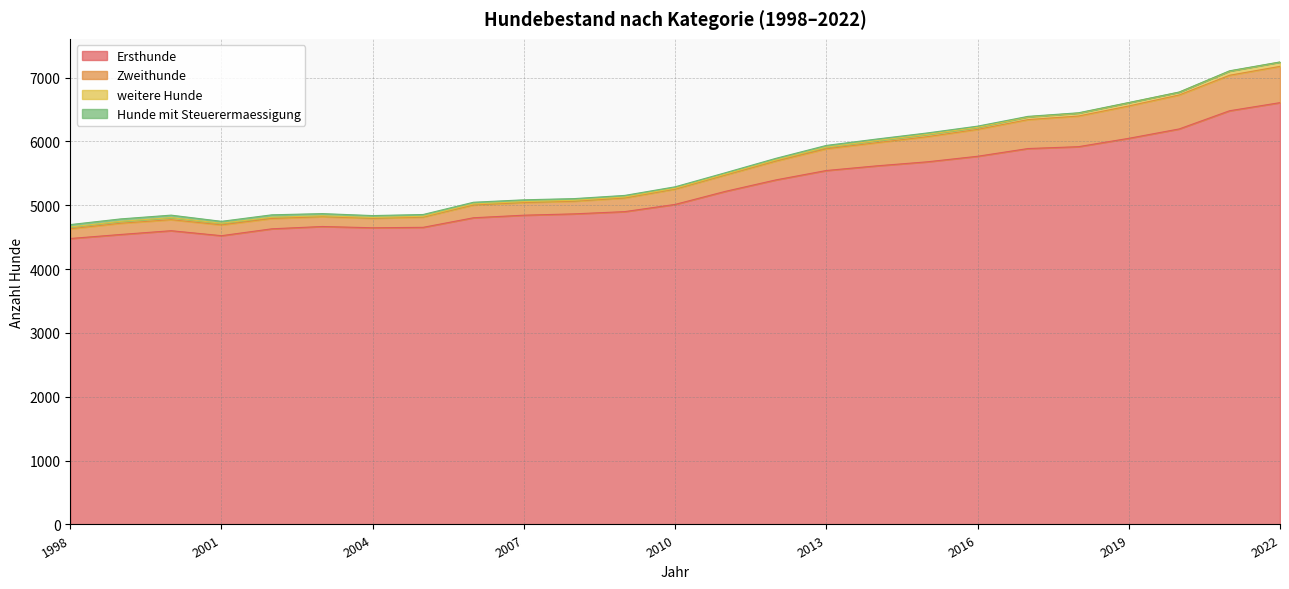

True or false: Zweithunde and Ersthunde intersect in this chart.

False